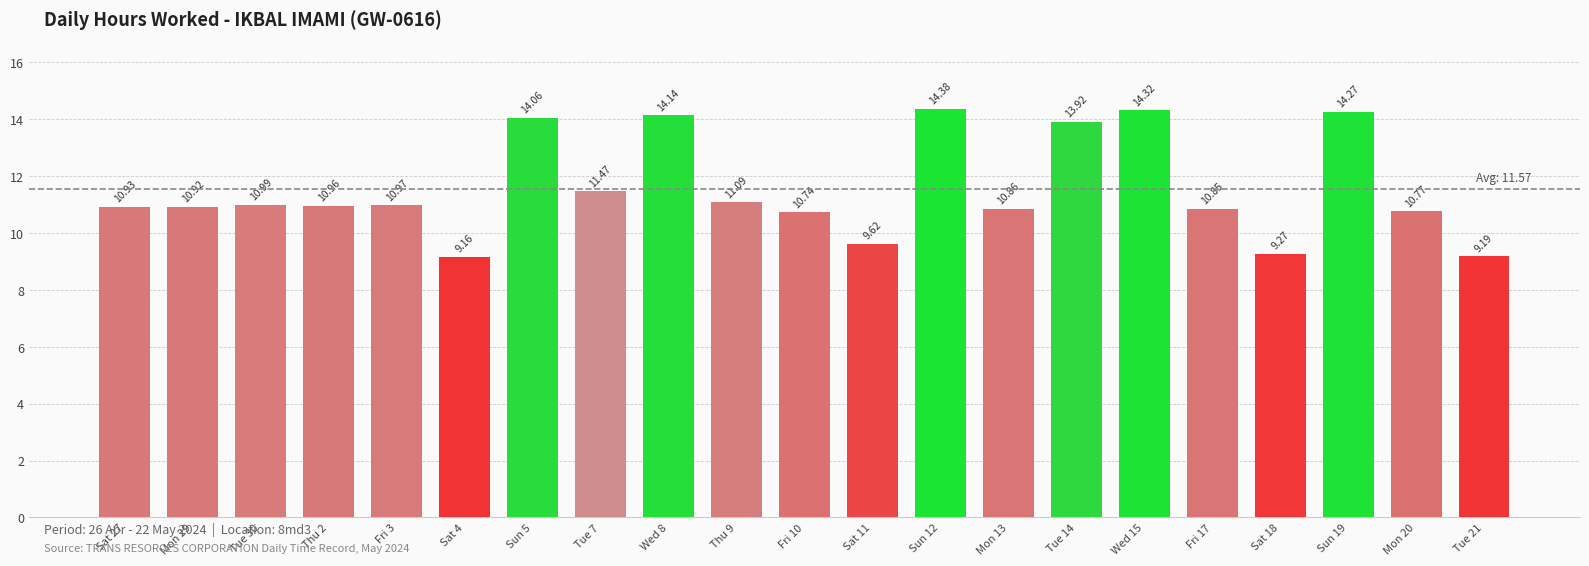

At which category does the chart reach its minimum across all series?

Sat 4